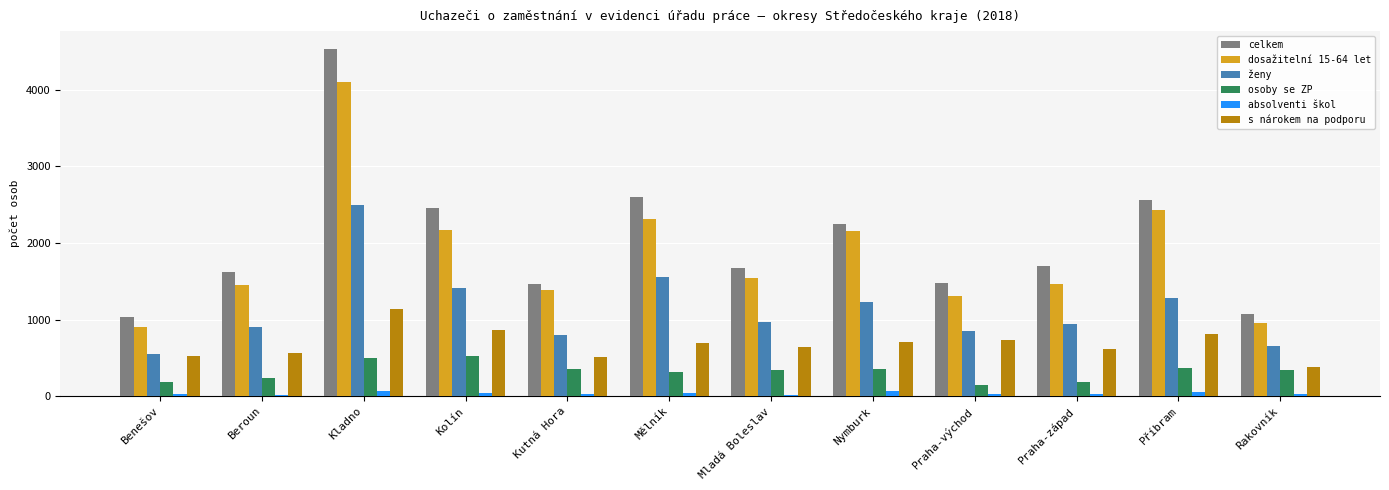

What is the difference between the maximum and minimum values in the celkem series?

3501